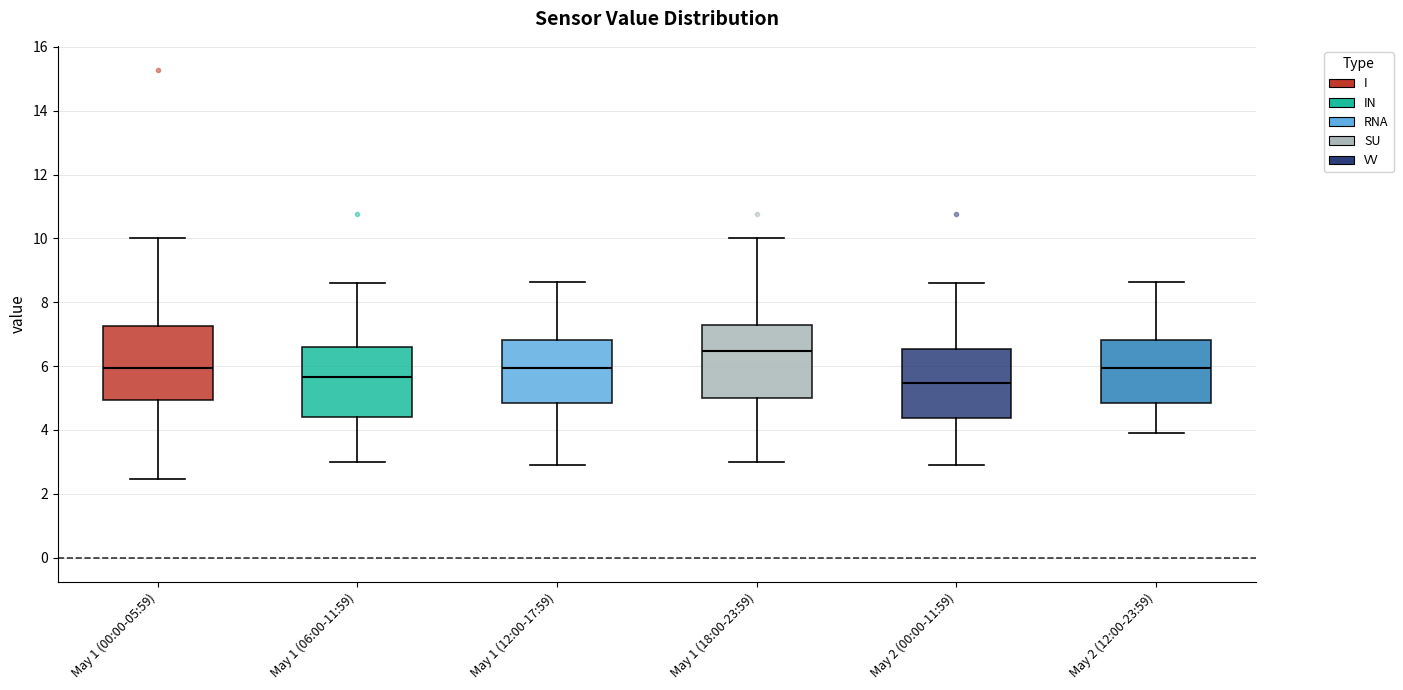

Where is the lower edge of the box for May 1 (12:00-17:59) on the y-axis? The values are not printed on the chart, so give them approximately, as read against the axis.

4.8